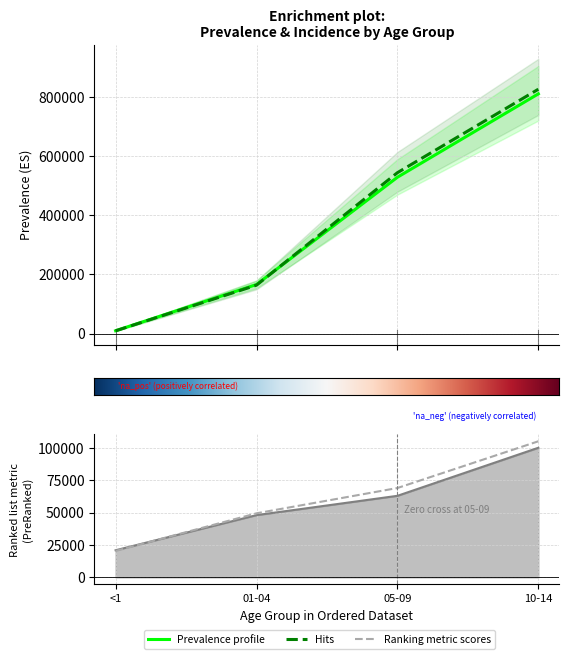

At which label does Prevalence_both_val first exceed 529136?

05-09_2019